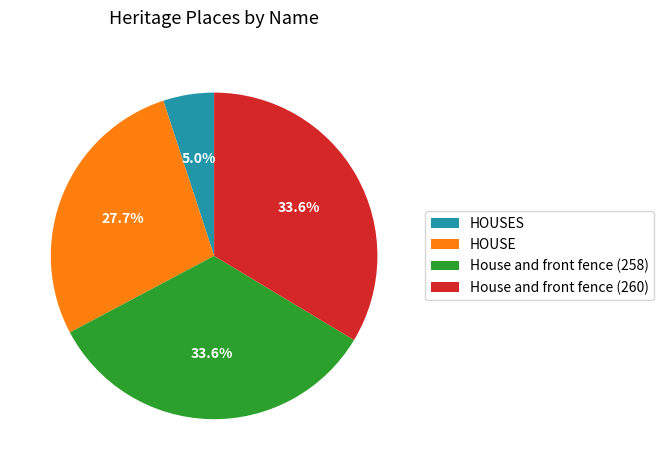

What is the ratio of the value at House and front fence (258) to the value at HOUSE?

1.2